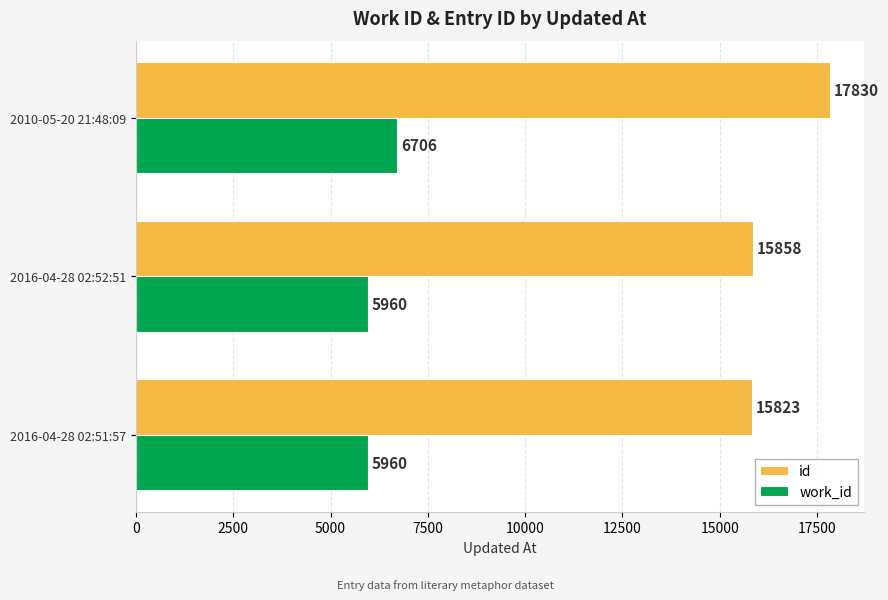

Which series has the largest range (max minus min)?

id